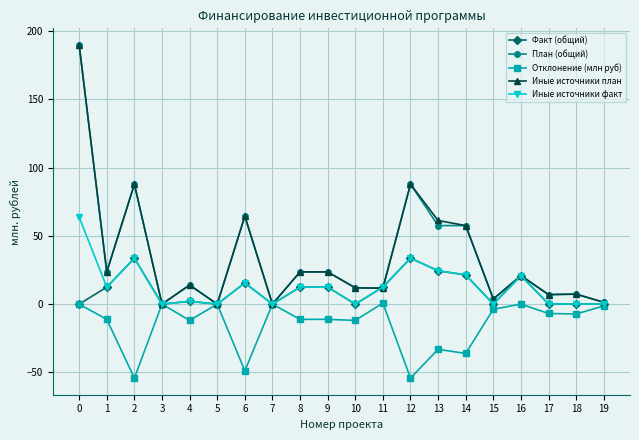

What is the spread (max minus min) of values at 9?

34.8